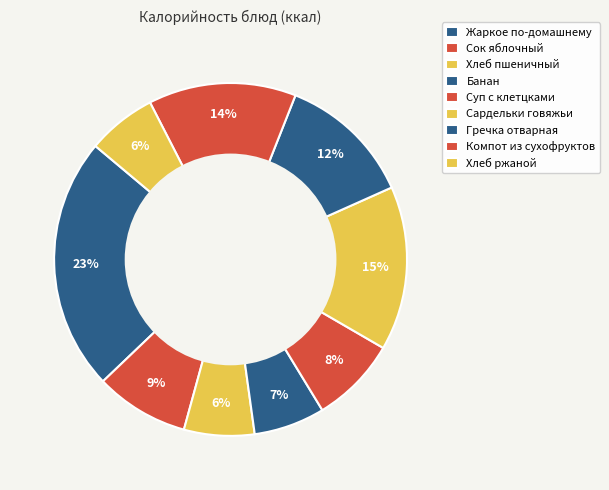

Which slice is the largest?

Жаркое по-домашнему